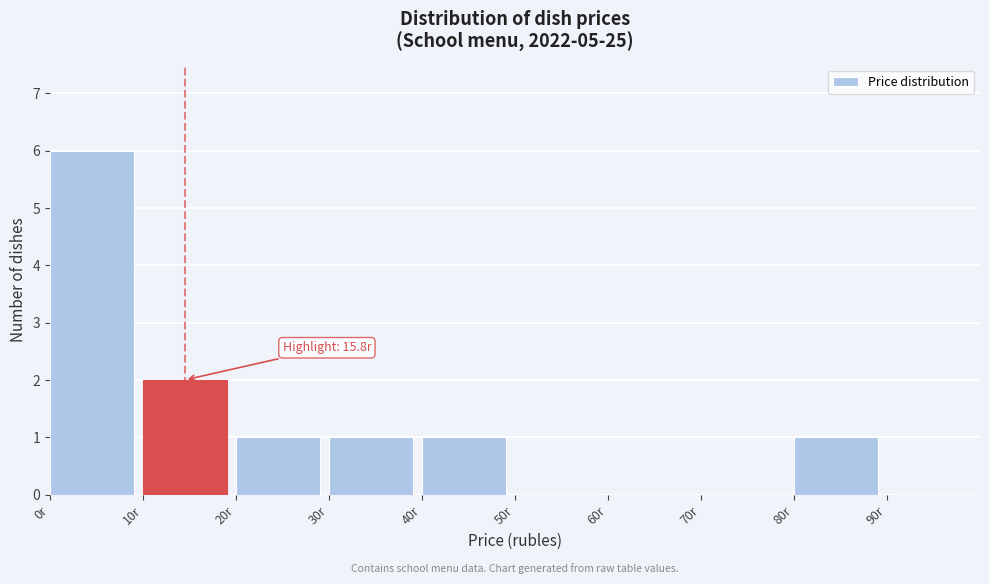

Which range on the x-axis has the tallest bar?

0 to 10